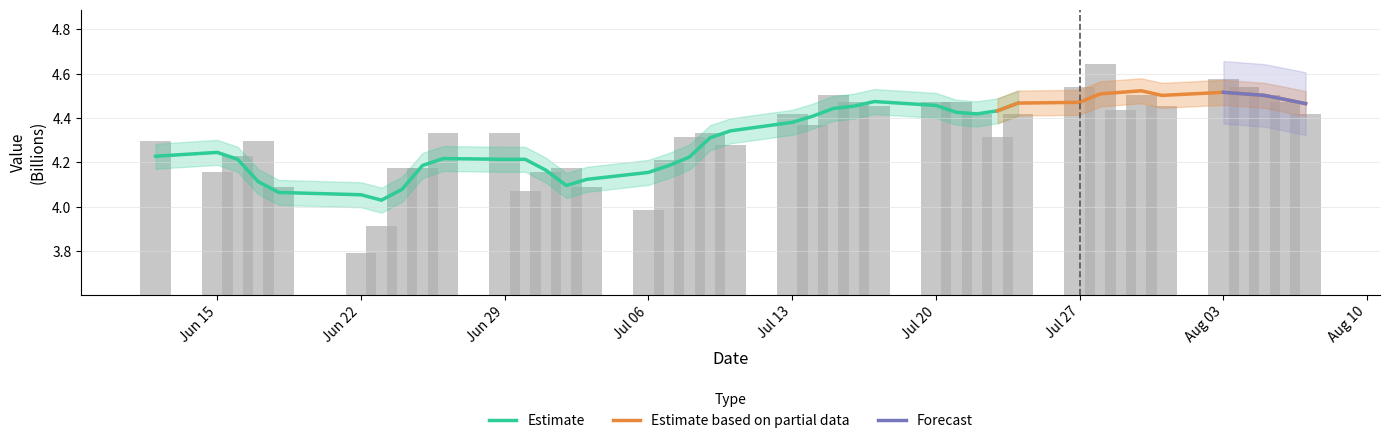

What position from the right is 2009-07-30?

7